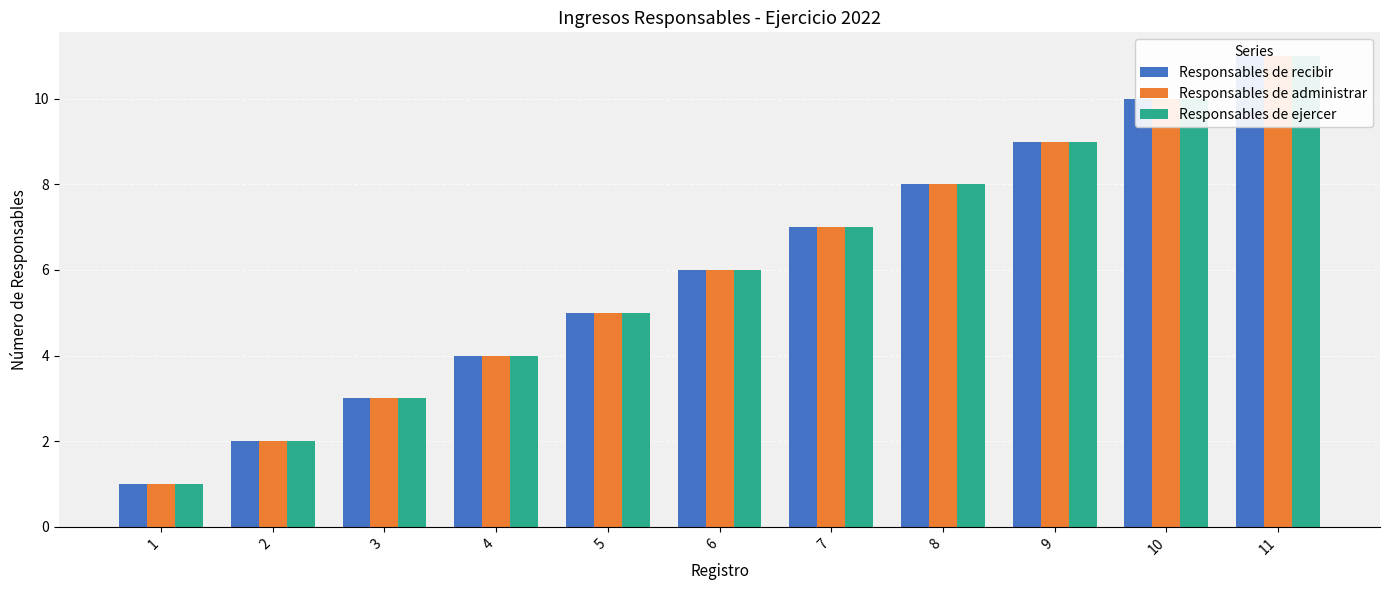

Does the chart contain any negative values?

No